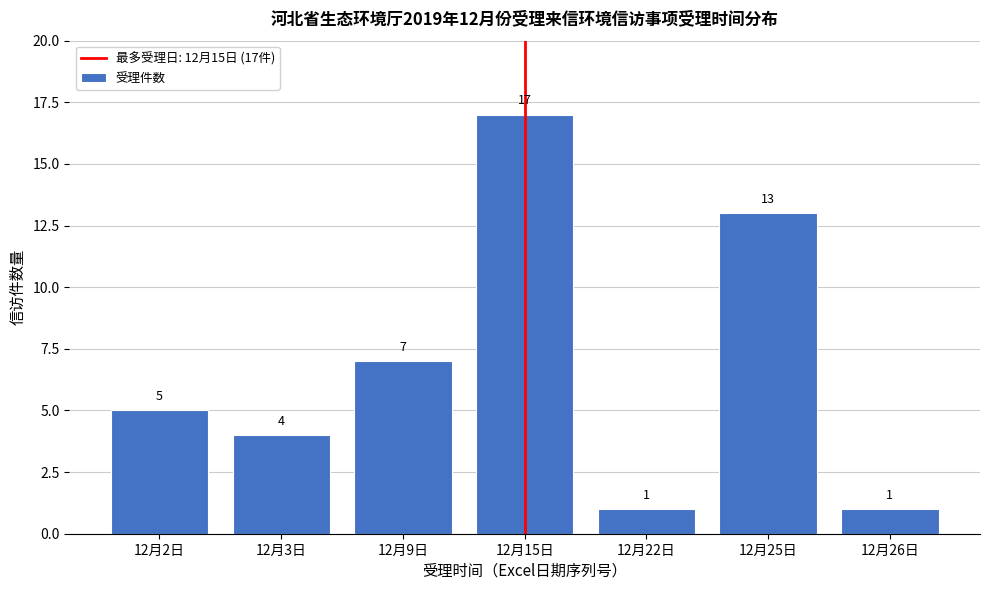

Reading left to right, extract all data points from this chart.

5	4	7	17	1	13	1